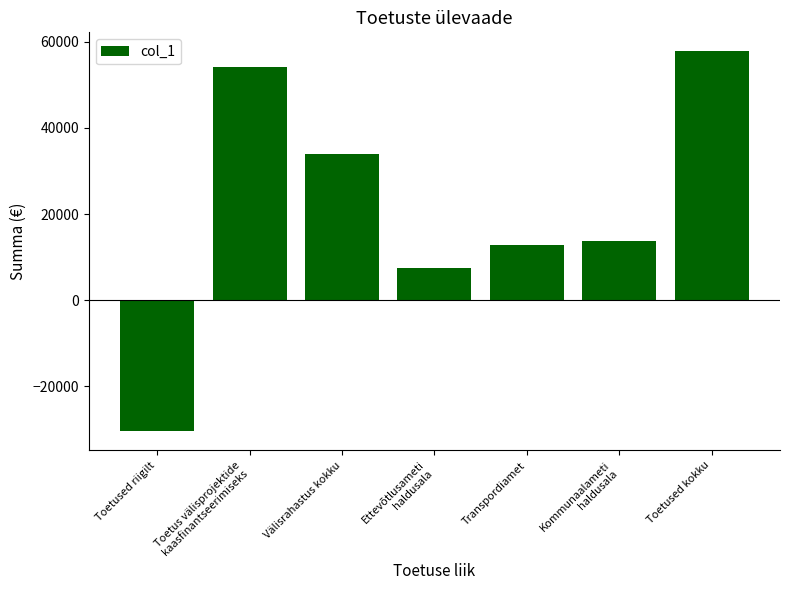

What is the average value?

21352